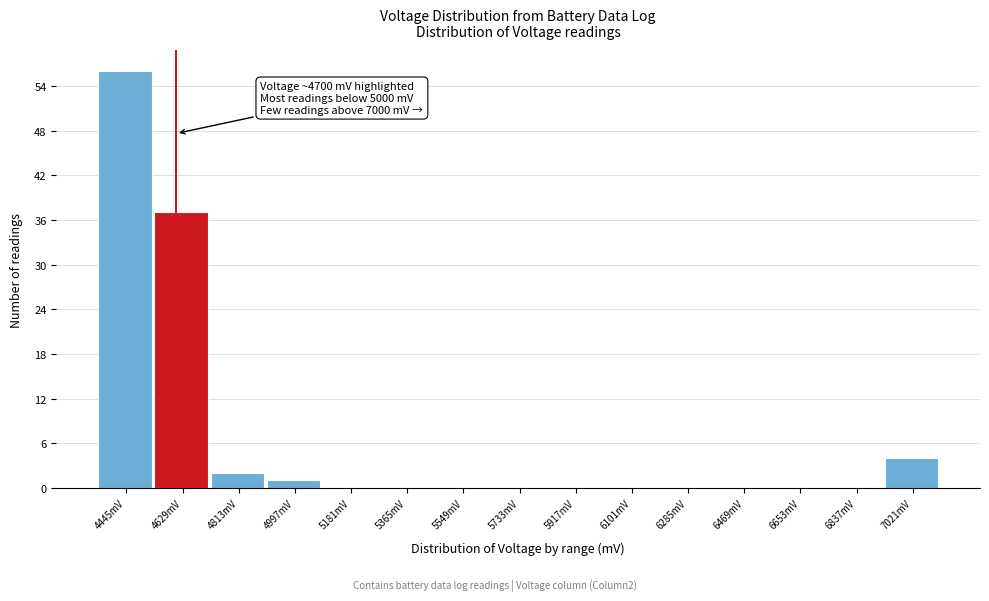

Reading left to right, what are all the values shown in this chart?

4445mV=56	4629mV=37	4813mV=2	4997mV=1	5181mV=0	5365mV=0	5549mV=0	5733mV=0	5917mV=0	6101mV=0	6285mV=0	6469mV=0	6653mV=0	6837mV=0	7021mV=4